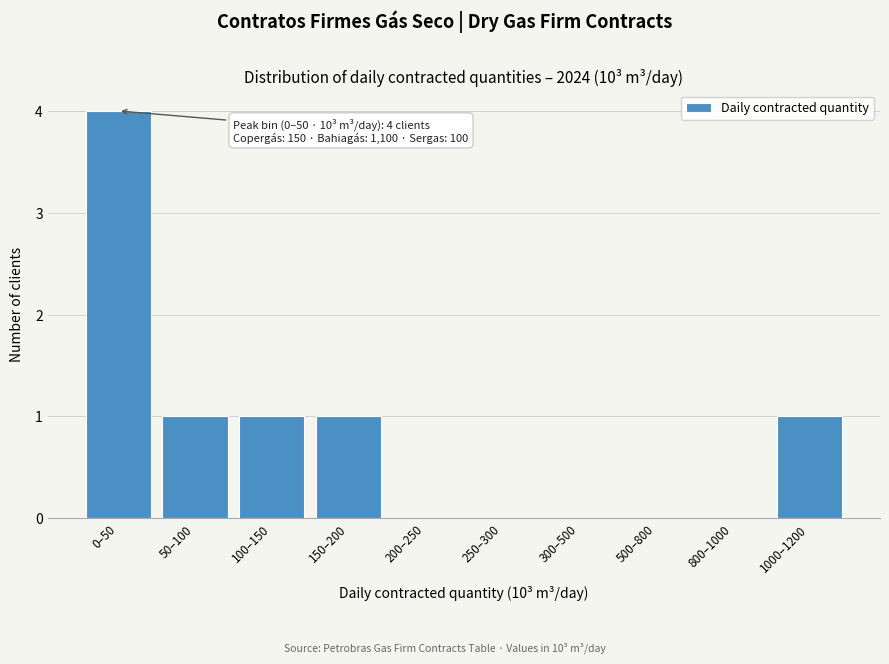

Reading left to right, extract all data points from this chart.

0–50=4	50–100=1	100–150=1	150–200=1	200–250=0	250–300=0	300–500=0	500–800=0	800–1000=0	1000–1200=1